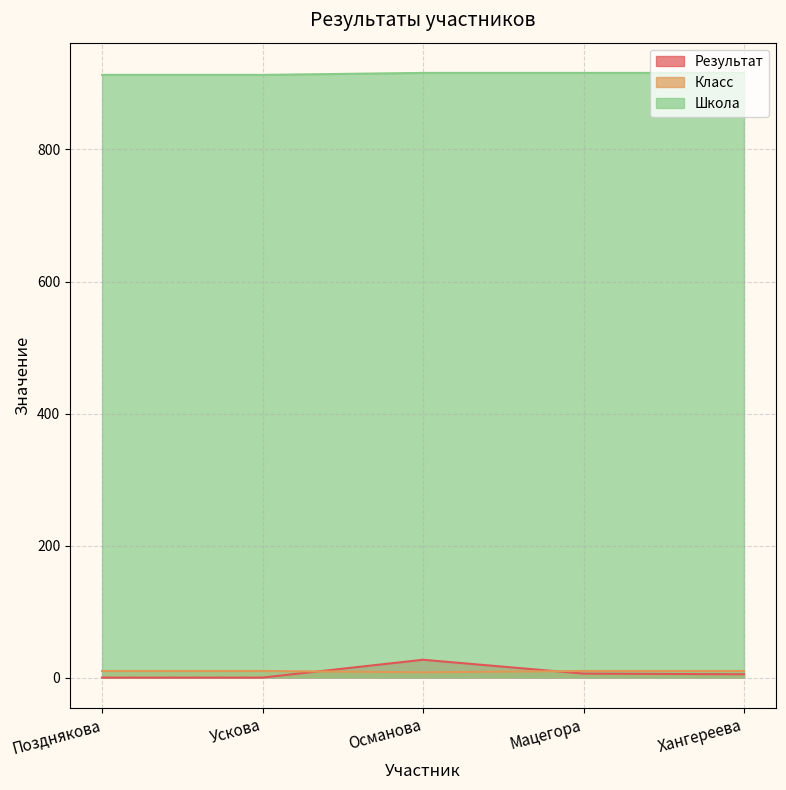

What position from the right is Хангереева?

1